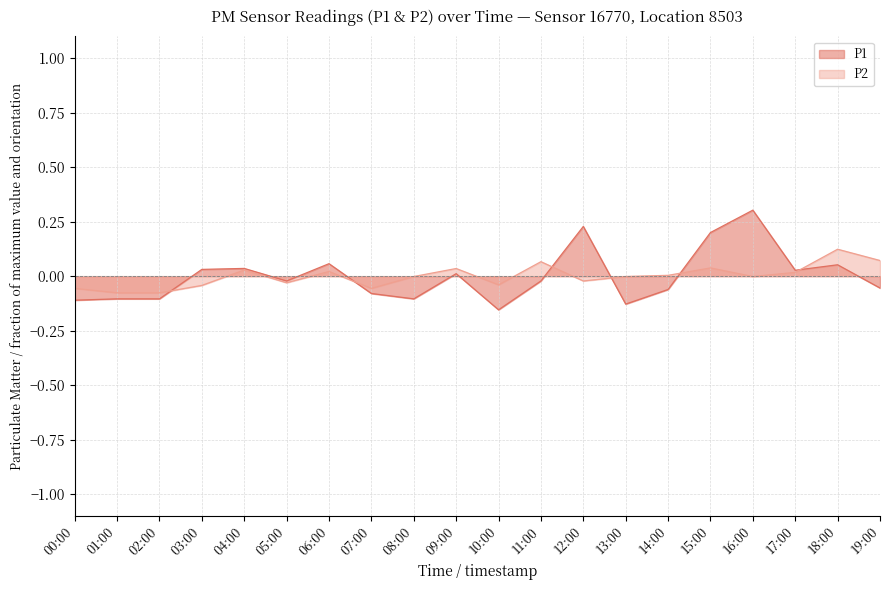

What value does the P1 series have at 01:00?

-0.1